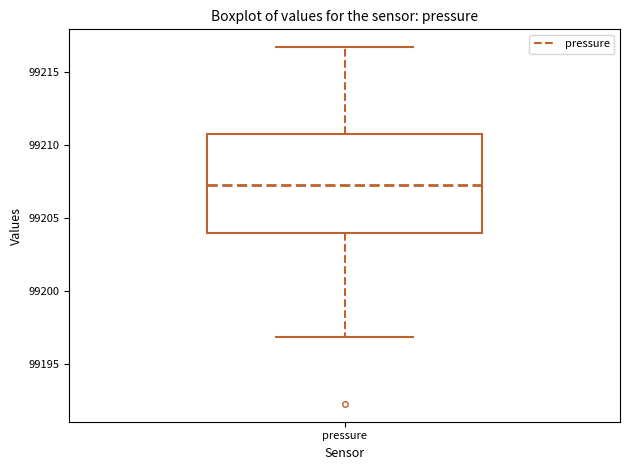

Where does the upper whisker of the box for pressure end on the y-axis? The values are not printed on the chart, so give them approximately, as read against the axis.

99216.5